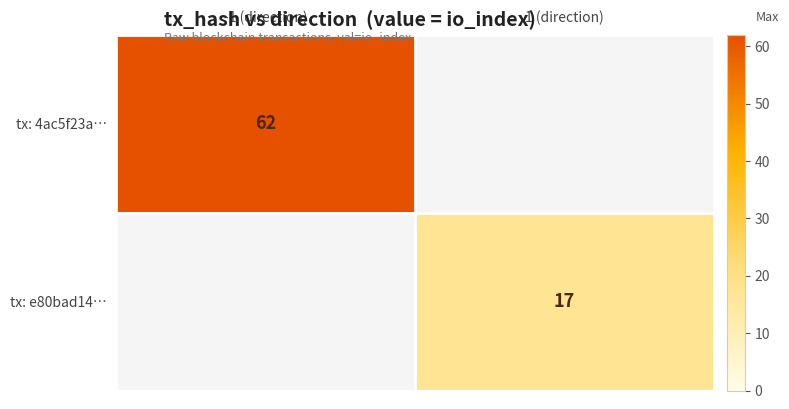

Is it true that tx: 4ac5f23a… equals 41 at -1 (direction)?

False